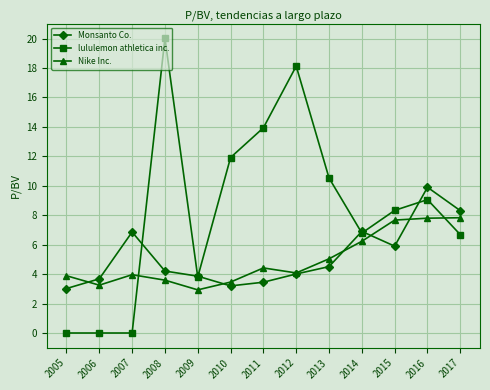

True or false: Nike Inc. has more than 1 interior local peaks.

True